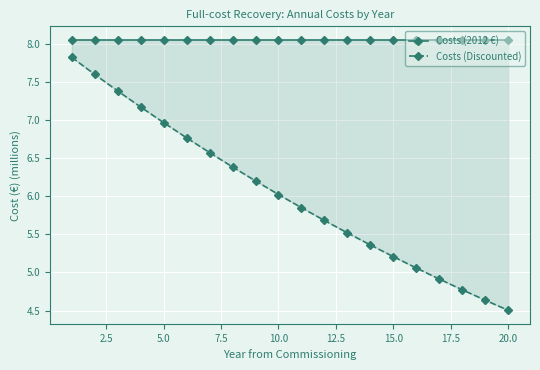

Which series has the largest total across all categories?

Costs (2012 €)